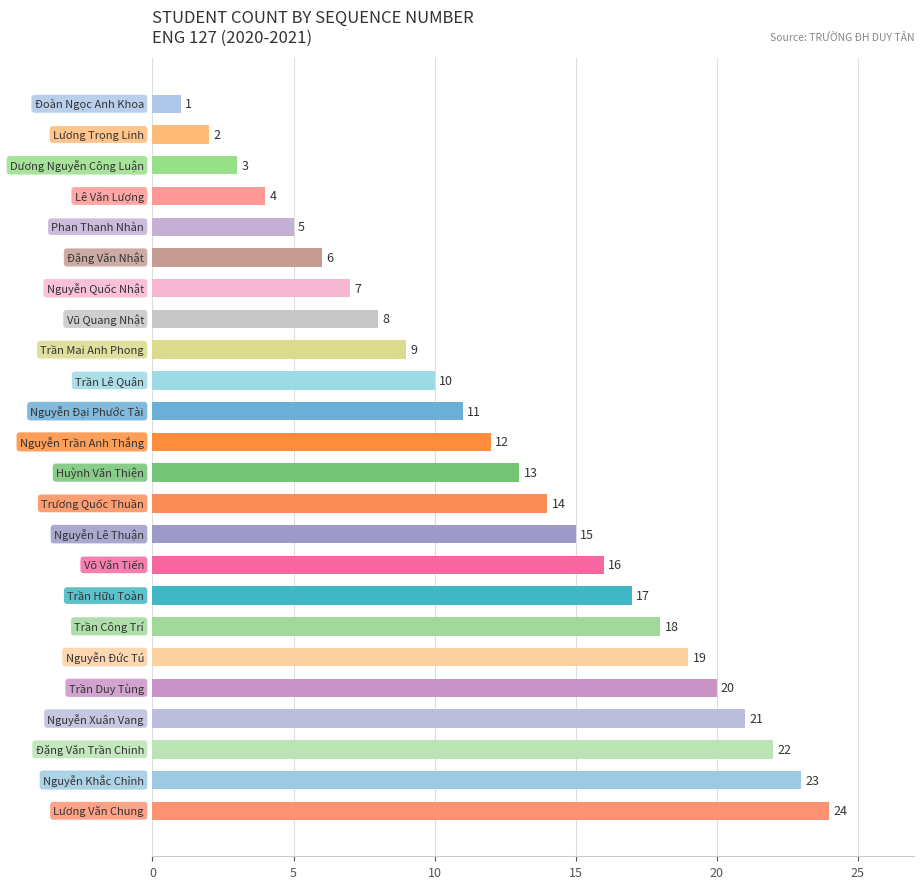

What is the difference between the maximum and minimum values?

23